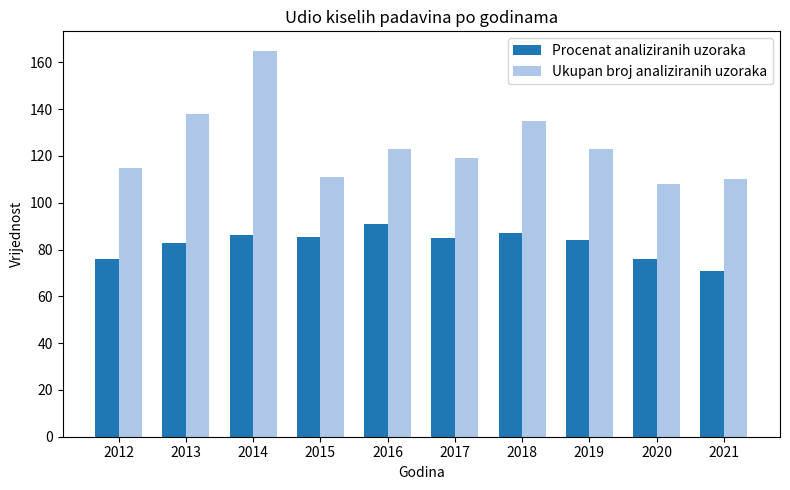

What is the difference between the maximum and minimum values in the Ukupan broj analiziranih uzoraka series?

57.0